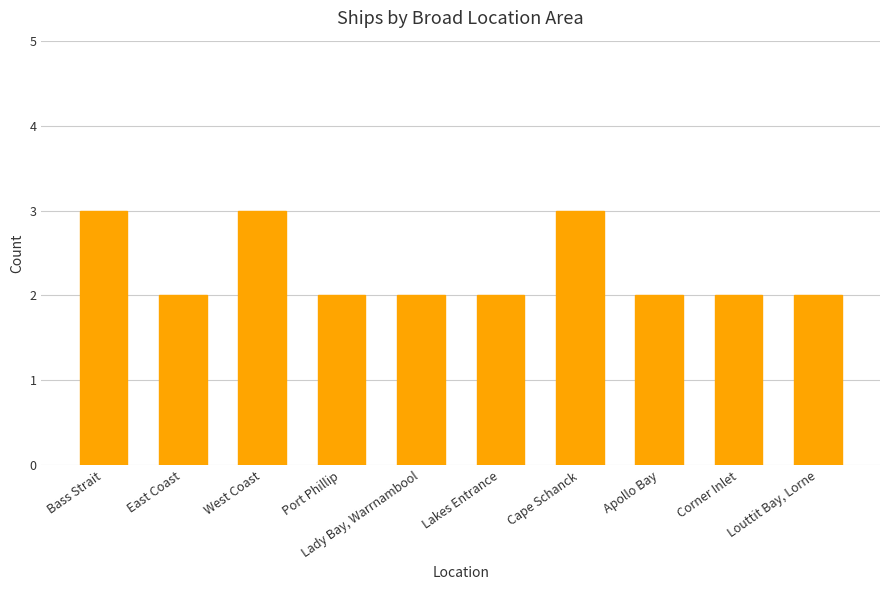

What is the sum of all values?

23